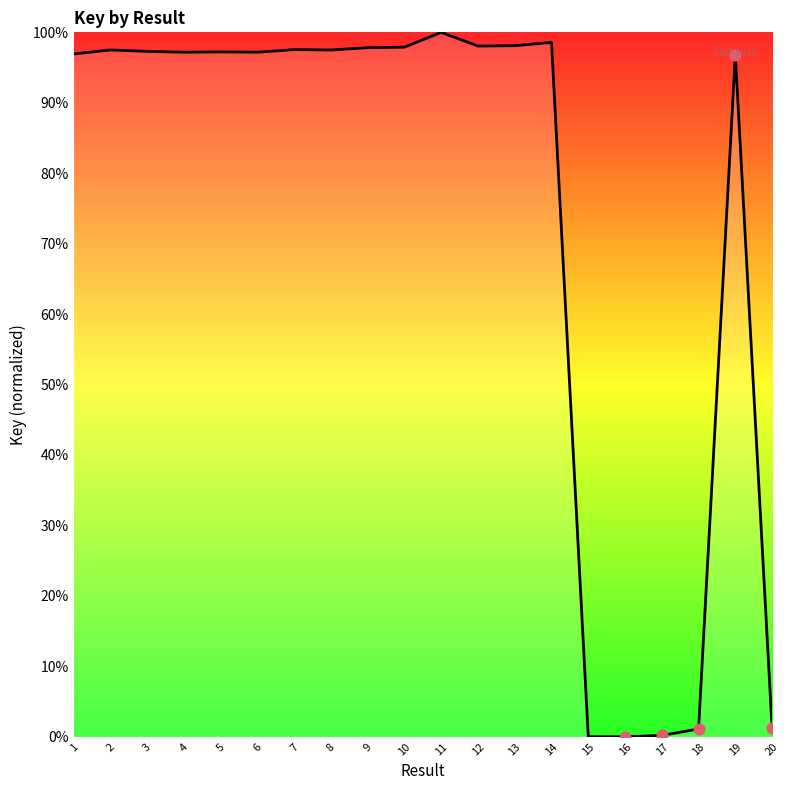

Between 20 and 6, which is larger?

6